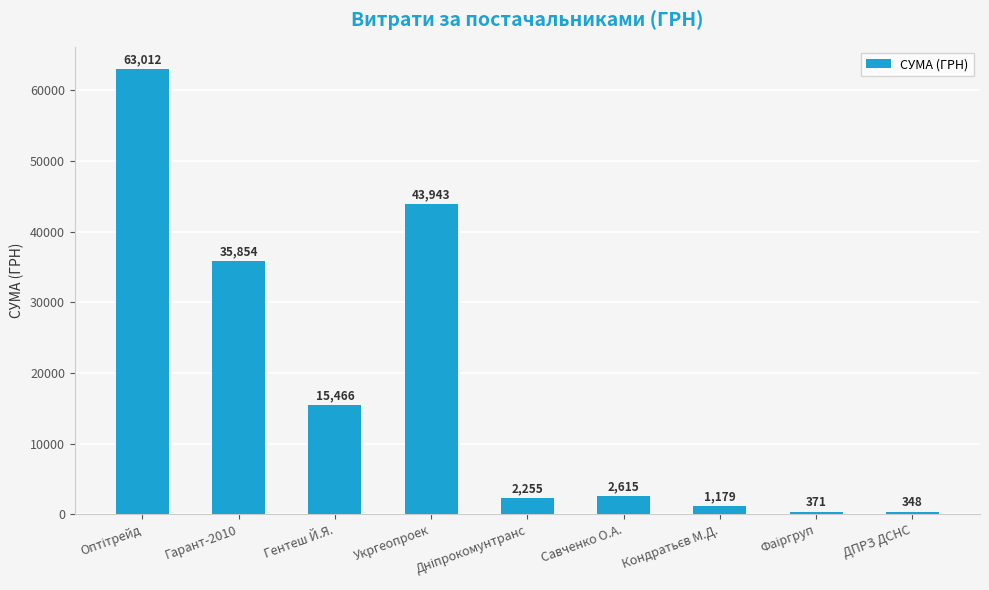

What is the difference between the maximum and minimum values?

62663.8